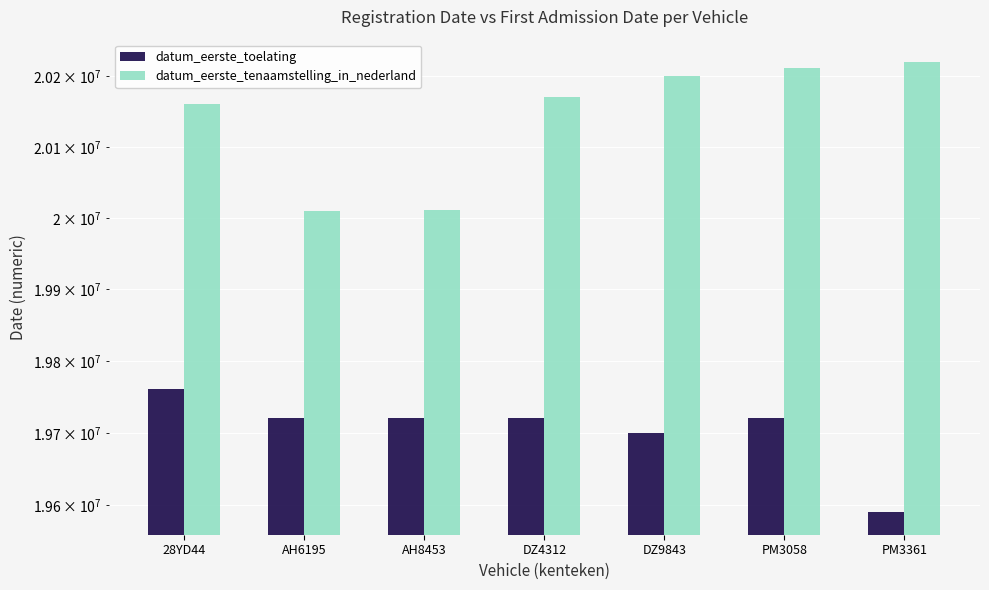

Reading right to left, list all the values displayed in this chart.

datum_eerste_toelating: PM3361=19590630	PM3058=19720701	DZ9843=19700228	DZ4312=19720228	AH8453=19721114	AH6195=19720822	28YD44=19760702
datum_eerste_tenaamstelling_in_nederland: PM3361=20220110	PM3058=20211208	DZ9843=20200709	DZ4312=20171004	AH8453=20010709	AH6195=20010110	28YD44=20161123